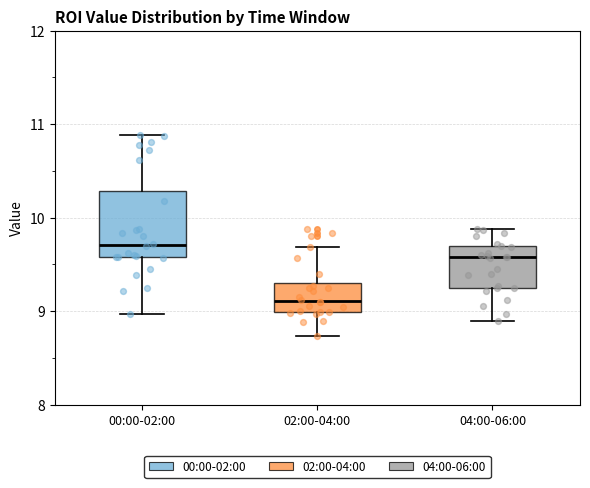

Comparing the boxes themselves (not the whiskers), which one is the tallest?

00:00-02:00